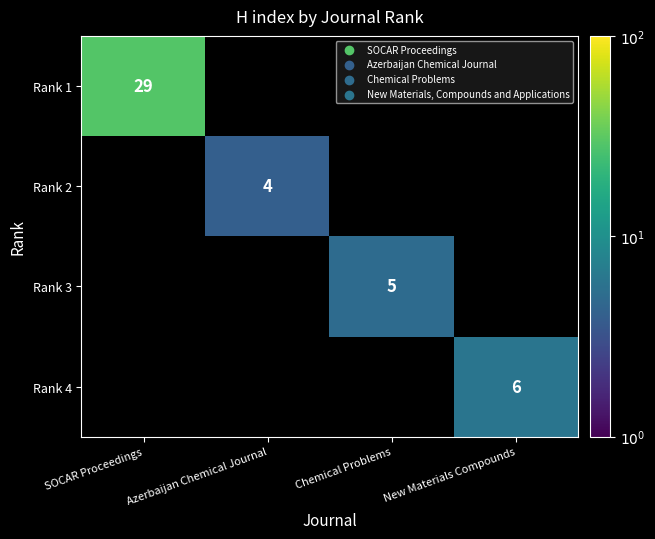

The value of Rank 3 at Chemical Problems is 5. True or false?

True